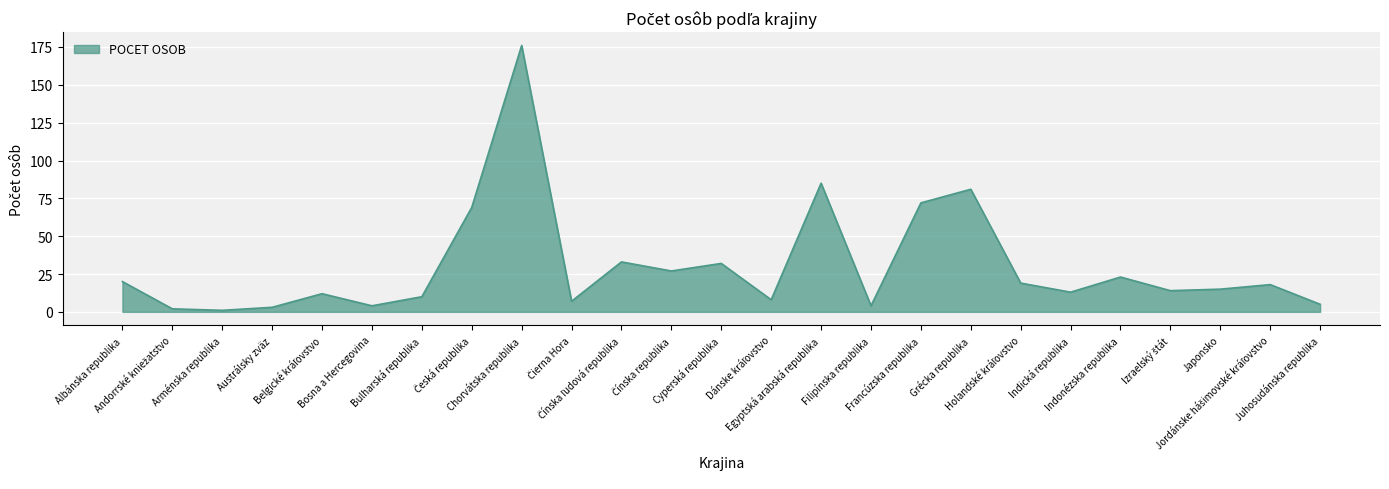

What is the maximum value shown in the chart?

176